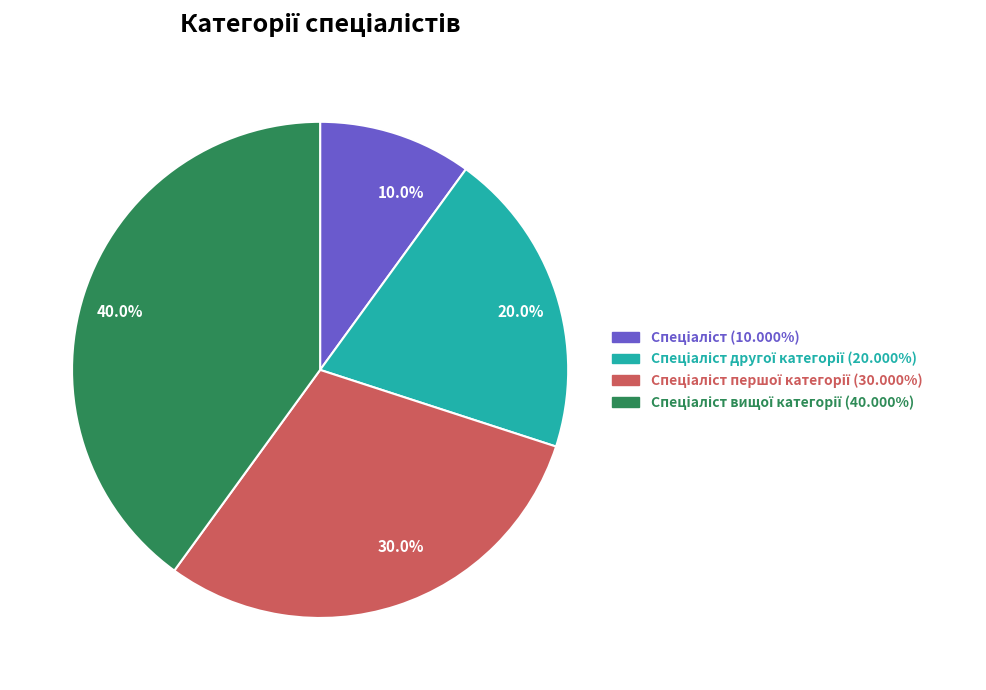

Count the number of slices in the pie.

4